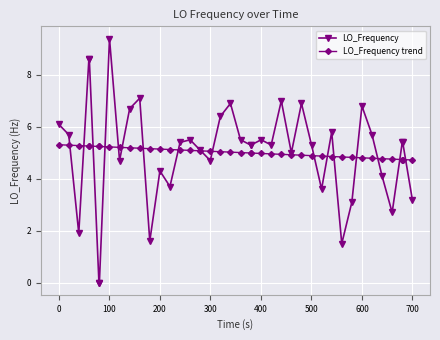

List the series in order of their peak value, highest first.

LO_Frequency, LO_Frequency trend